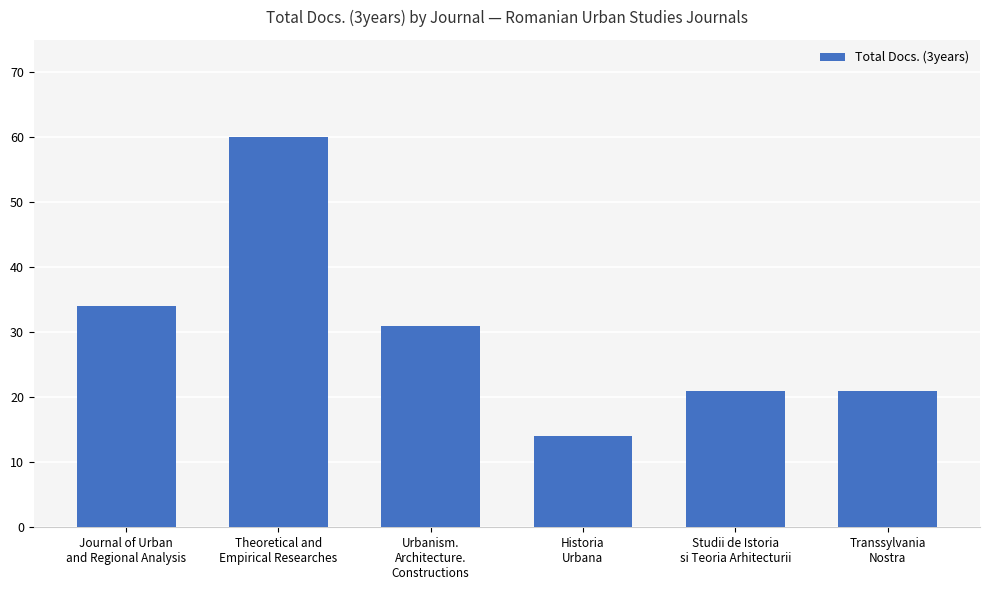

What is the maximum value shown in the chart?

60